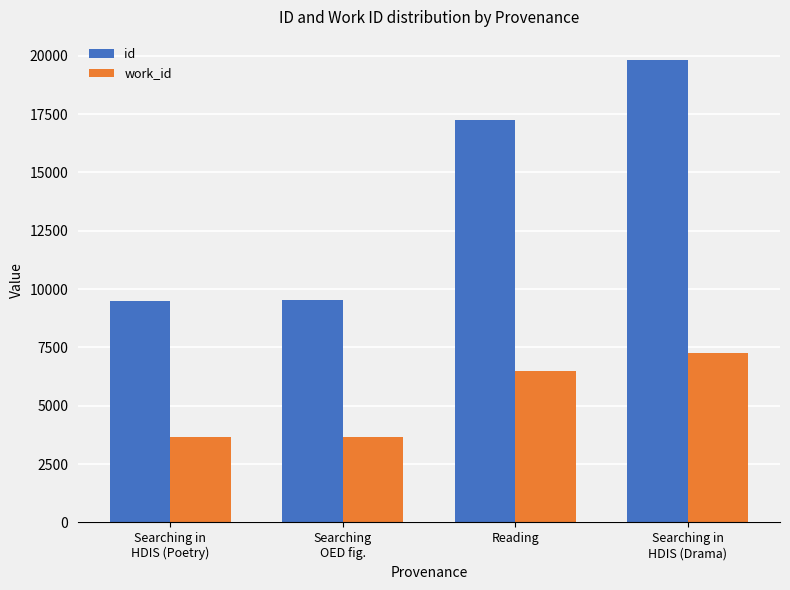

What is the difference between the maximum and minimum values in the work_id series?

3609